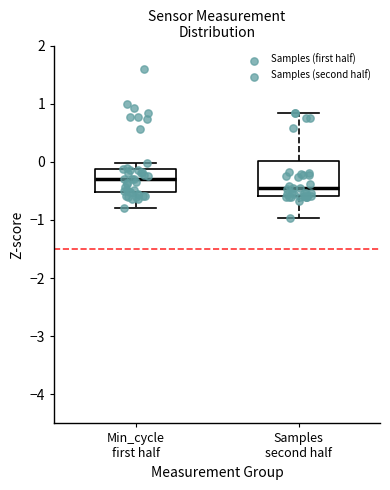

Reading left to right, transcribe this box plot: for each box, give where its median line is, the range the box spans, and where its two whiskers end, as read against the y-axis. The values are not printed on the chart, so give them approximately, as read against the axis.

Min_cycle first half: median -0.3, box -0.5 to -0.1, whiskers -0.8 to 0.0
Samples second half: median -0.5, box -0.6 to 0.0, whiskers -1.0 to 0.8